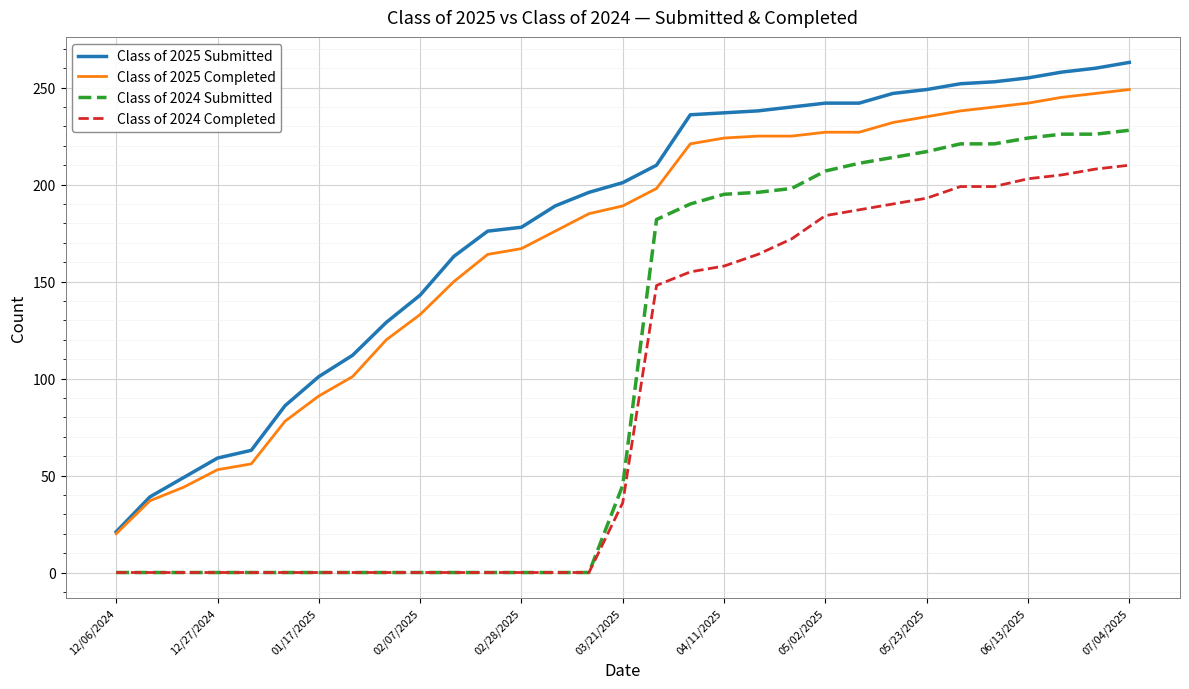

What is the maximum value shown in the chart?

263